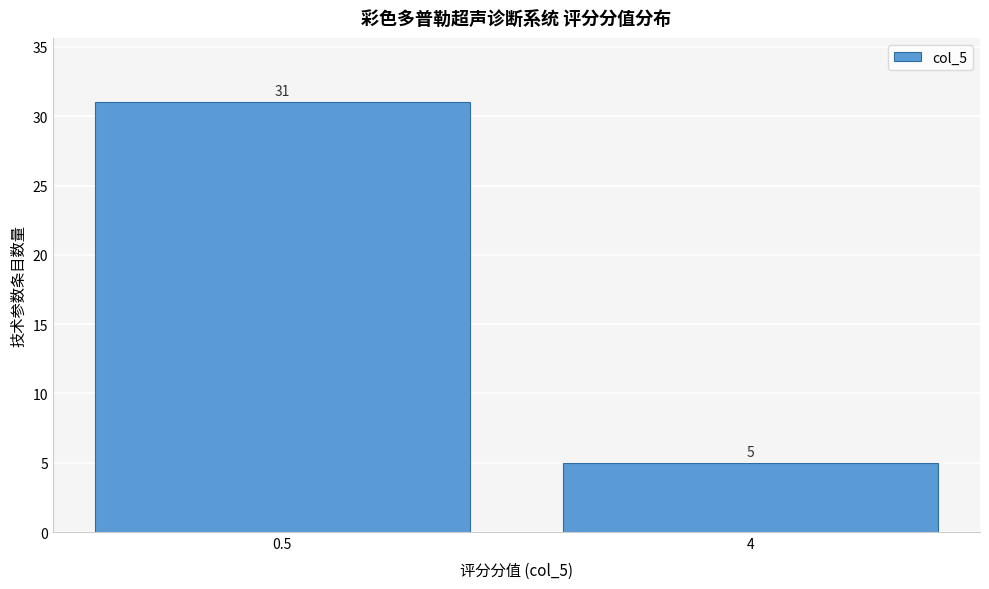

Reading left to right, list all the values displayed in this chart.

0.5=31	4=5